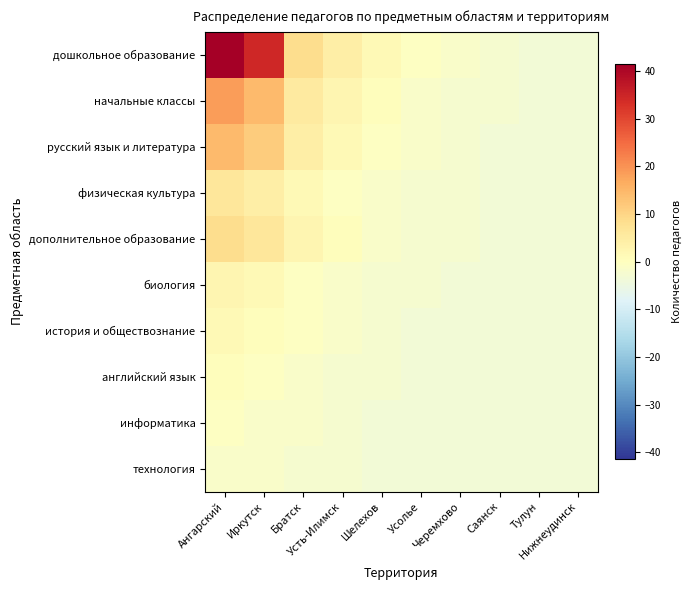

Which has a higher value, Иркутск or Шелехов?

Иркутск